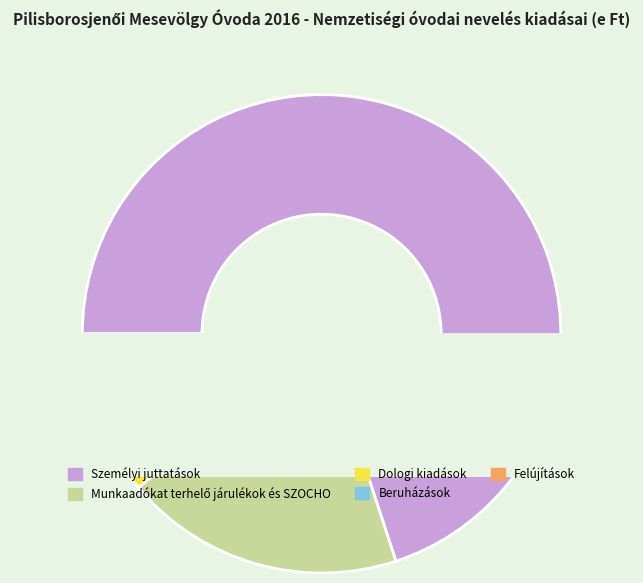

To the nearest percent, what is the difference between the Felújítások and Munkaadókat terhelő járulékok és SZOCHO slice percentages?

18%